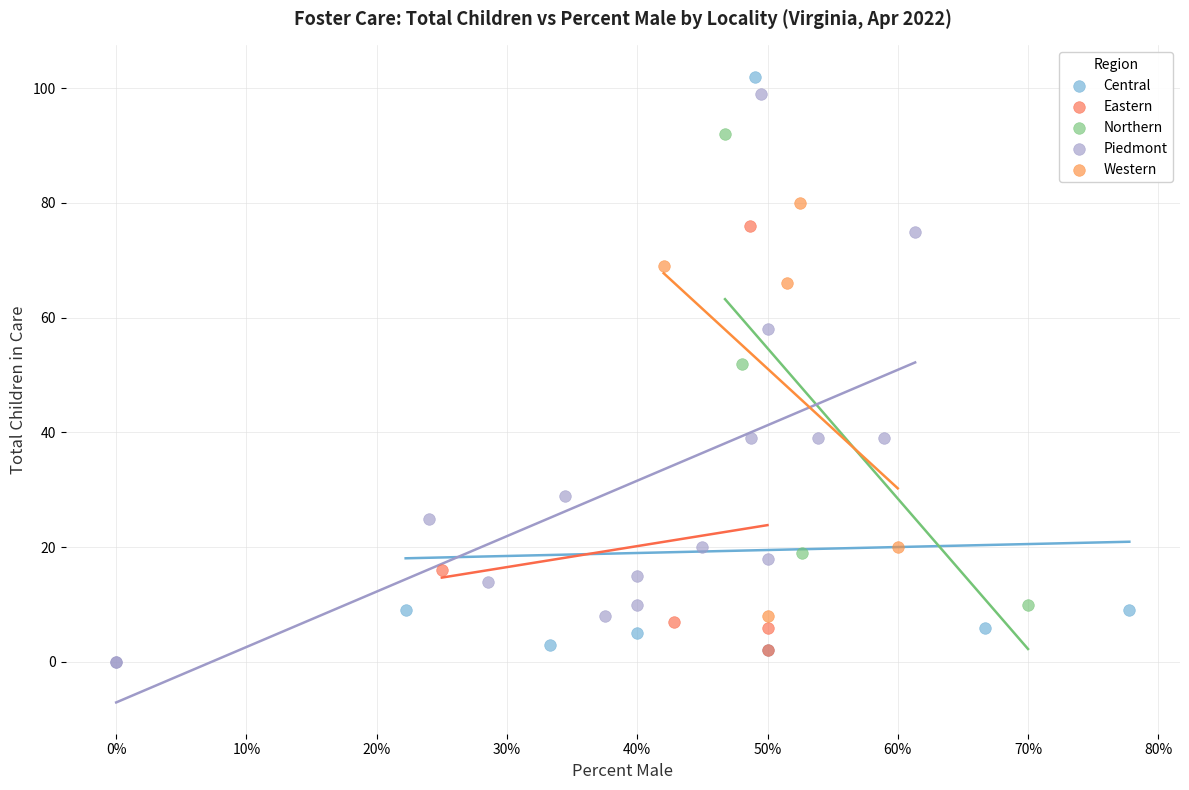

Which series has the largest Y range (max minus min)?

Central